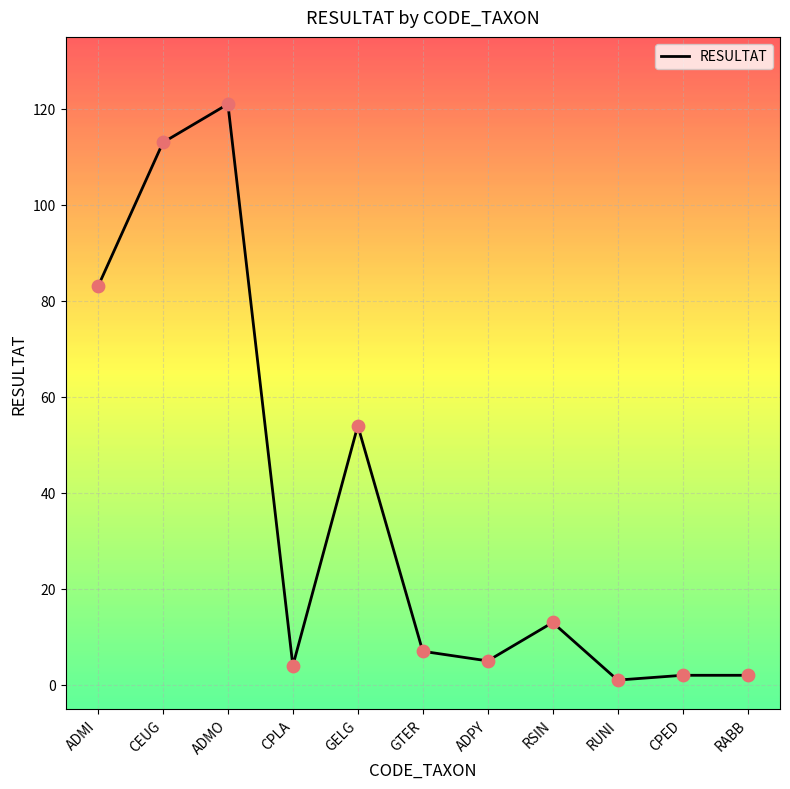

Between CEUG and ADPY, which is larger?

CEUG